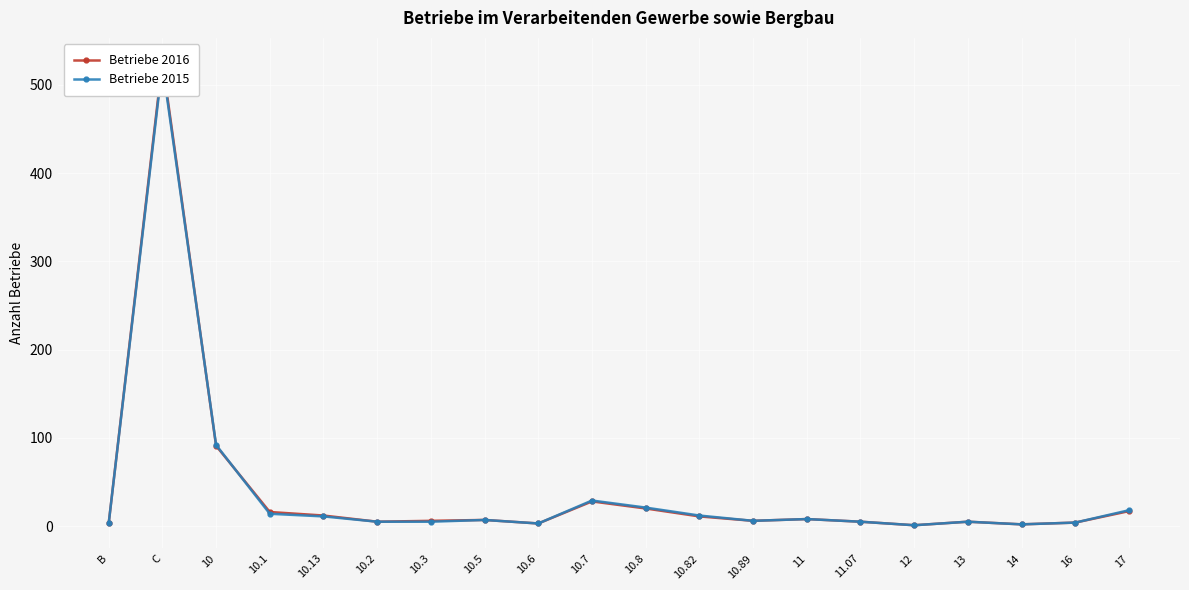

Is this an area chart (filled region under the line)?

No